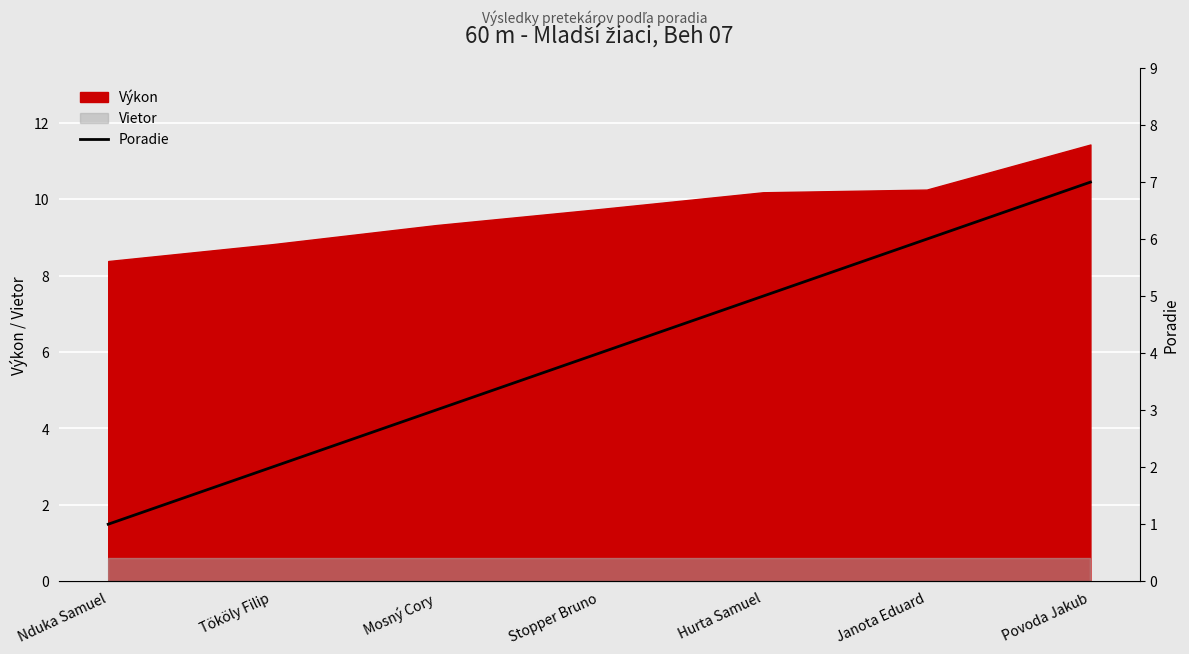

How many data points are less than 4?

3